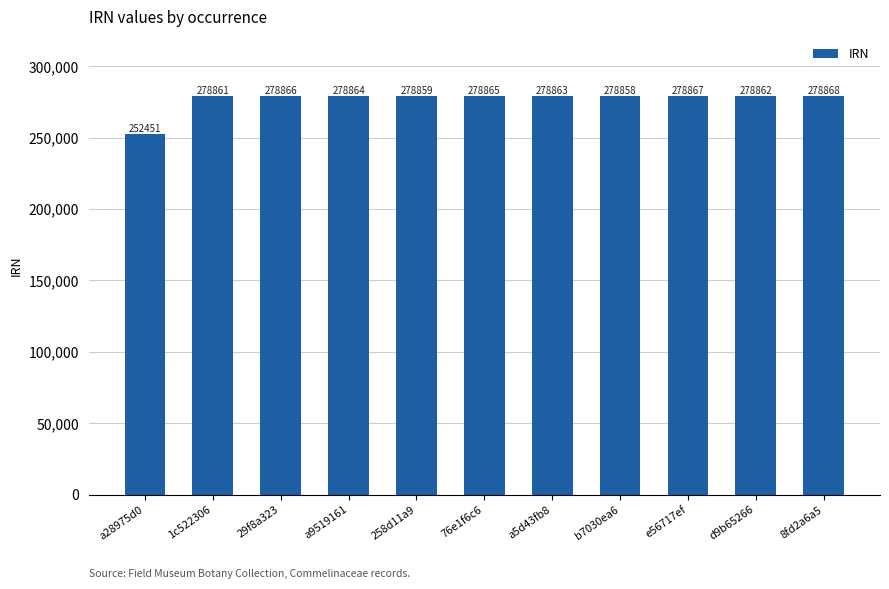

Rank the categories by value from highest to lowest.

8fd2a6a5, e56717ef, 29f8a323, 76e1f6c6, a9519161, a5d43fb8, d9b65266, 1c522306, 258d11a9, b7030ea6, a28975d0